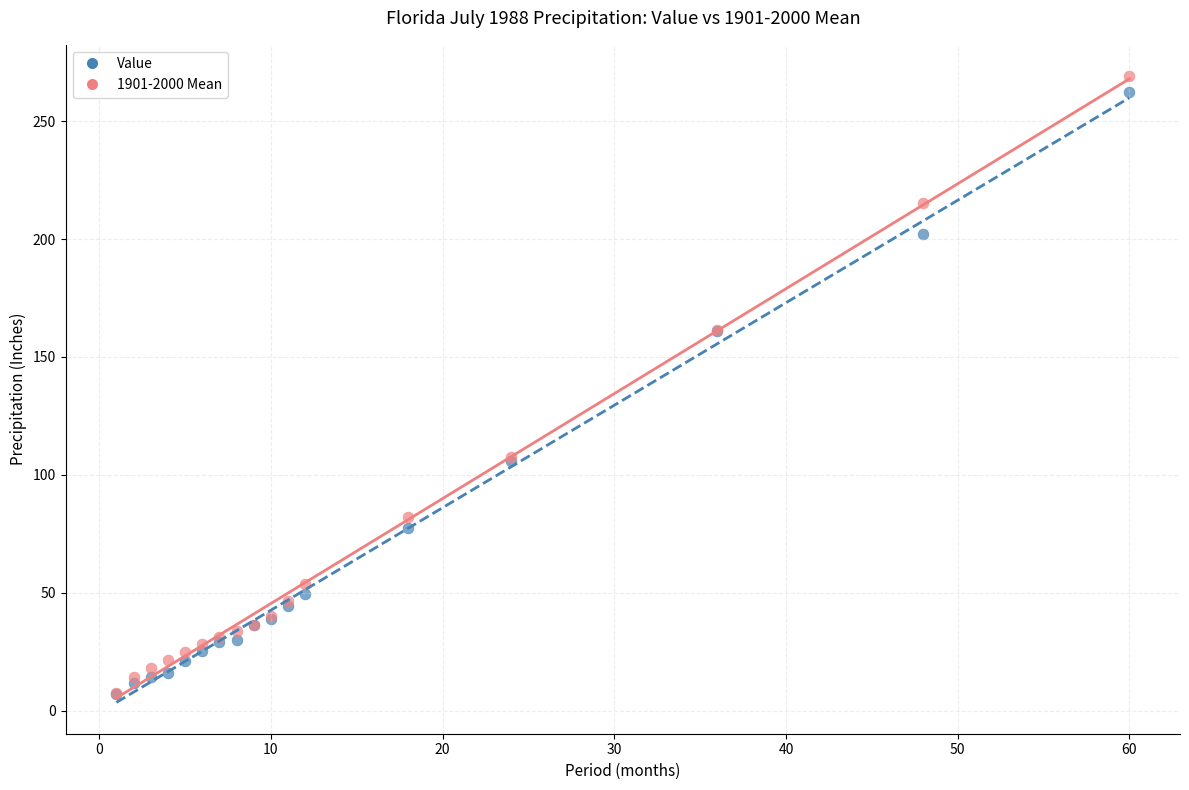

Which series has the widest spread of Y values?

1901-2000 Mean